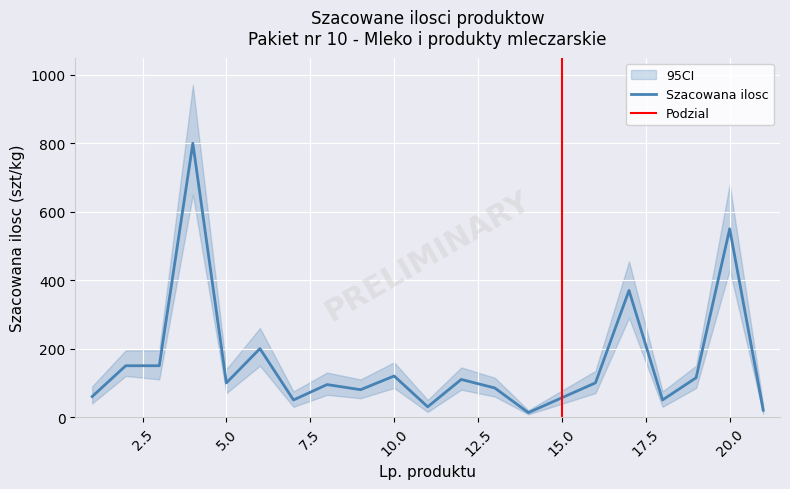

What is the maximum value for Szacowana ilosc?

800